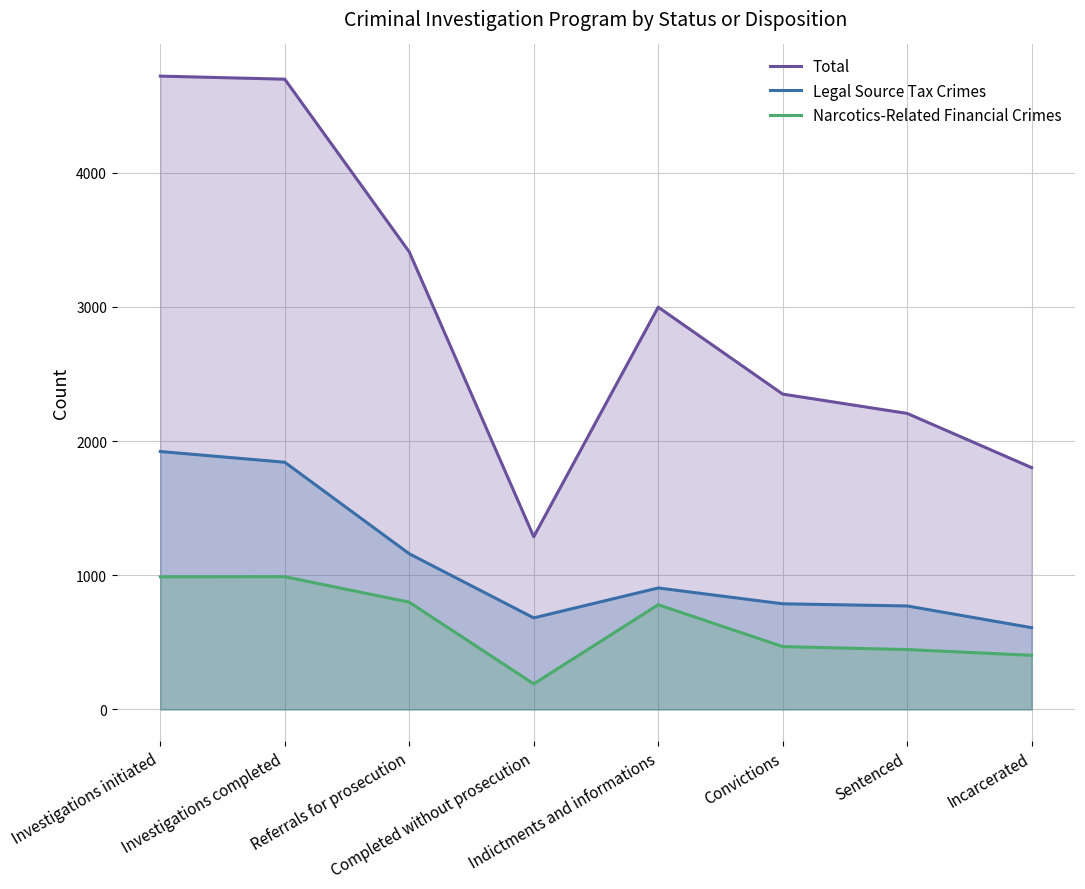

What is the value of the Total point at the 4th from the left?

1287